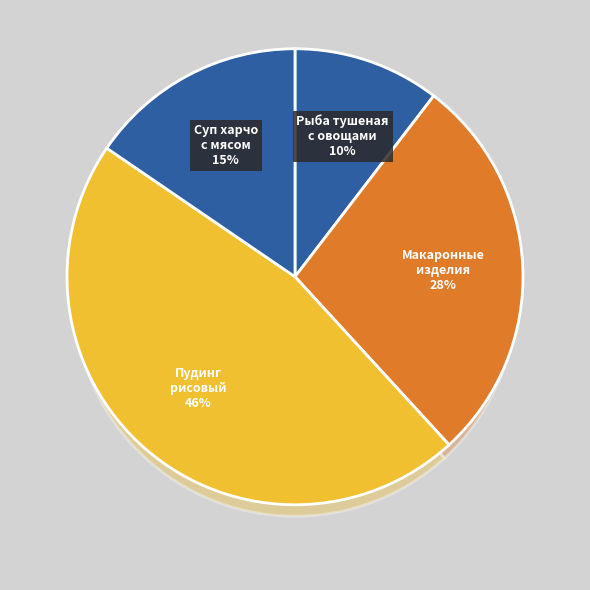

Combined, do рыба тушеная с овощами and хлеб пшеничный (обед) account for over 50%?

No